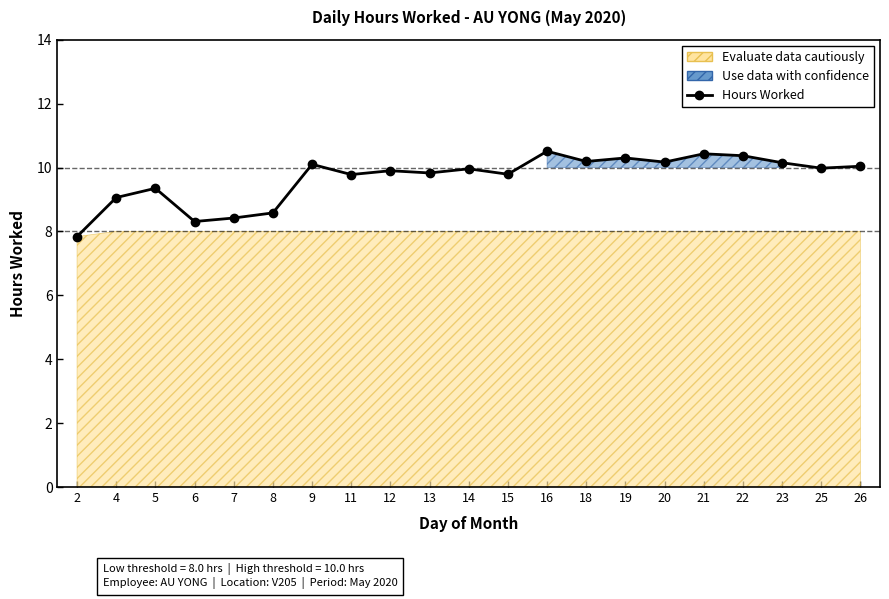

The chart shows a value of 15.1 at 14. True or false?

False